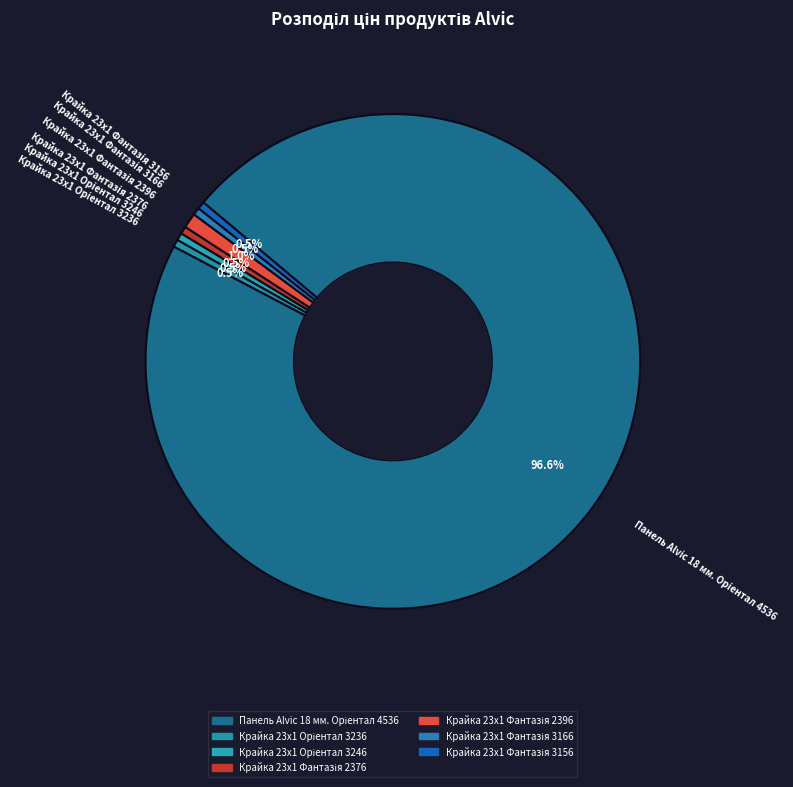

The Панель Alvic 18 мм. Oріентал 4536 slice represents 84% of the pie. True or false?

False